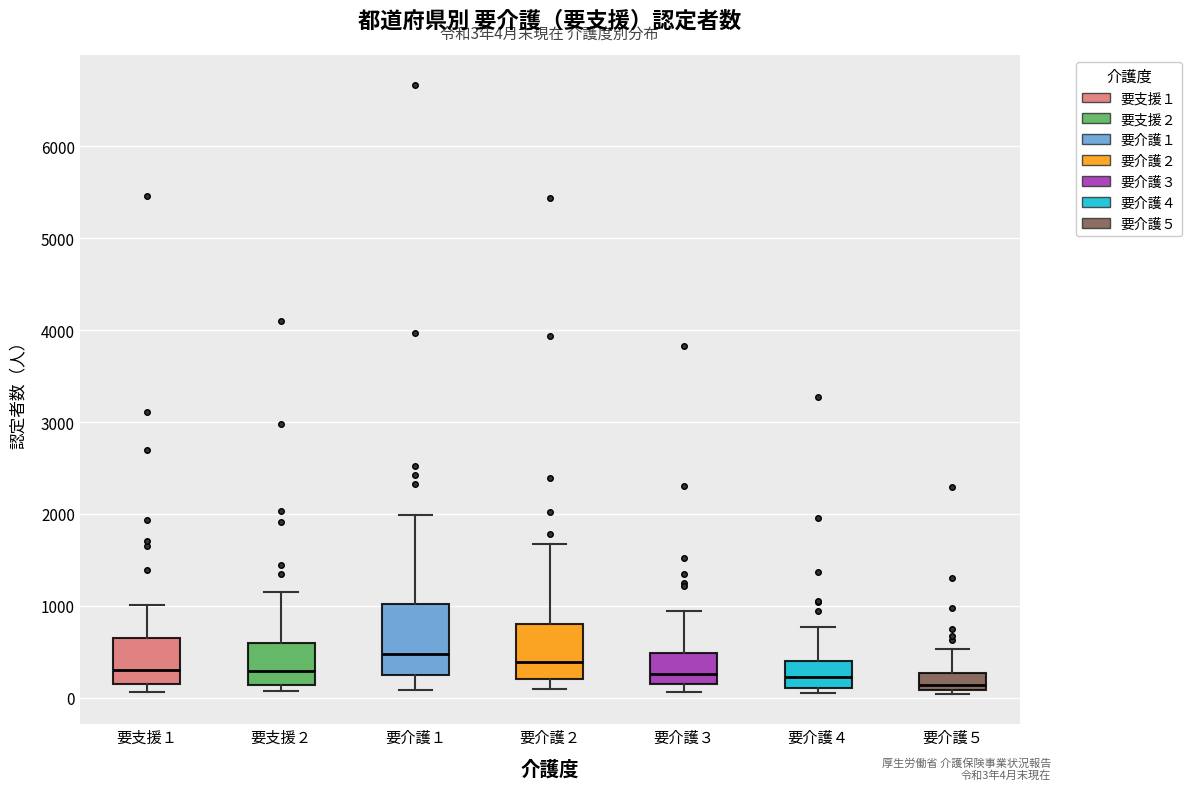

Comparing the boxes themselves (not the whiskers), which one is the tallest?

要介護１